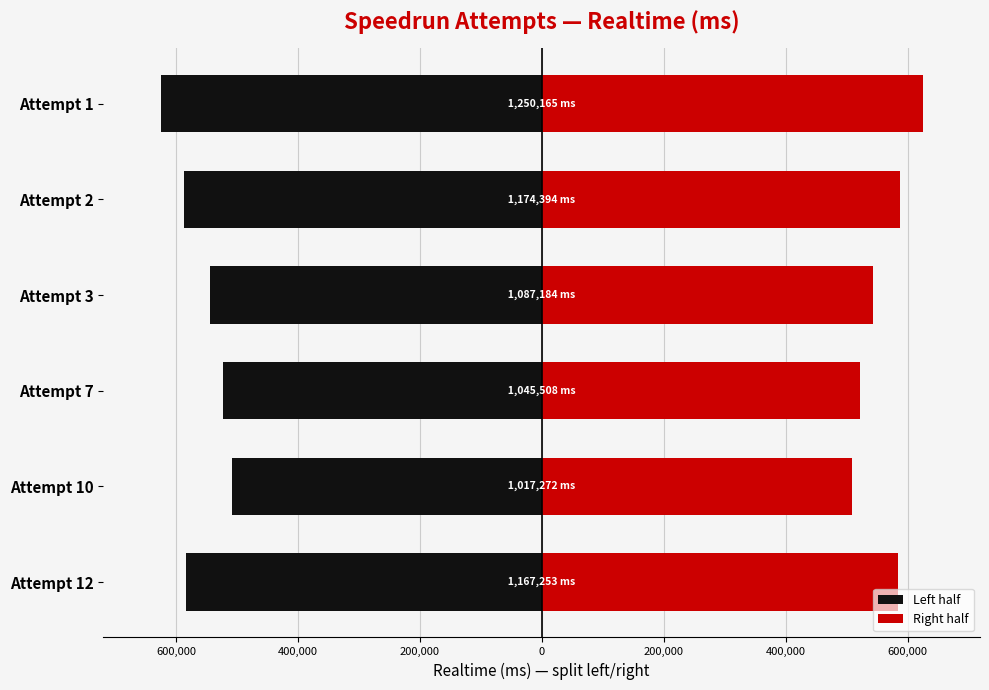

What is the difference between the maximum and minimum values in the Right half series?

116446.5